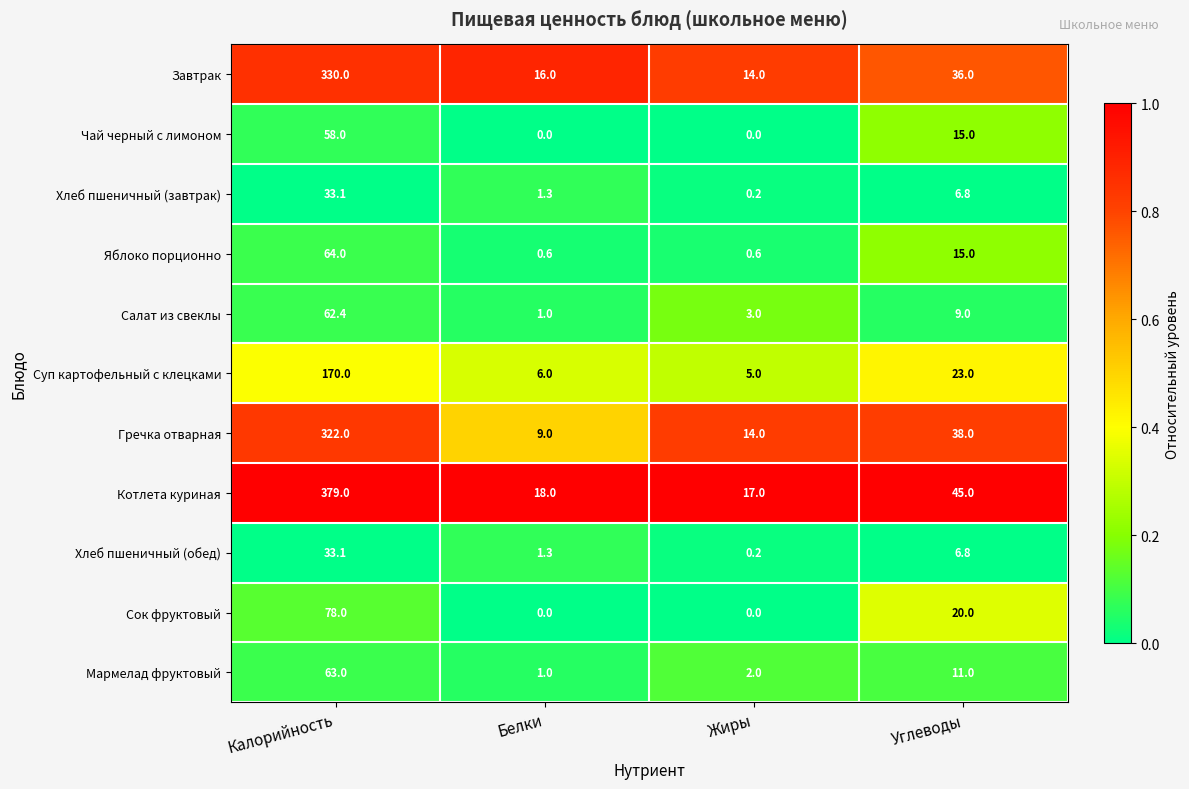

What is the difference between the maximum and minimum values in the Сок фруктовый series?

78.0